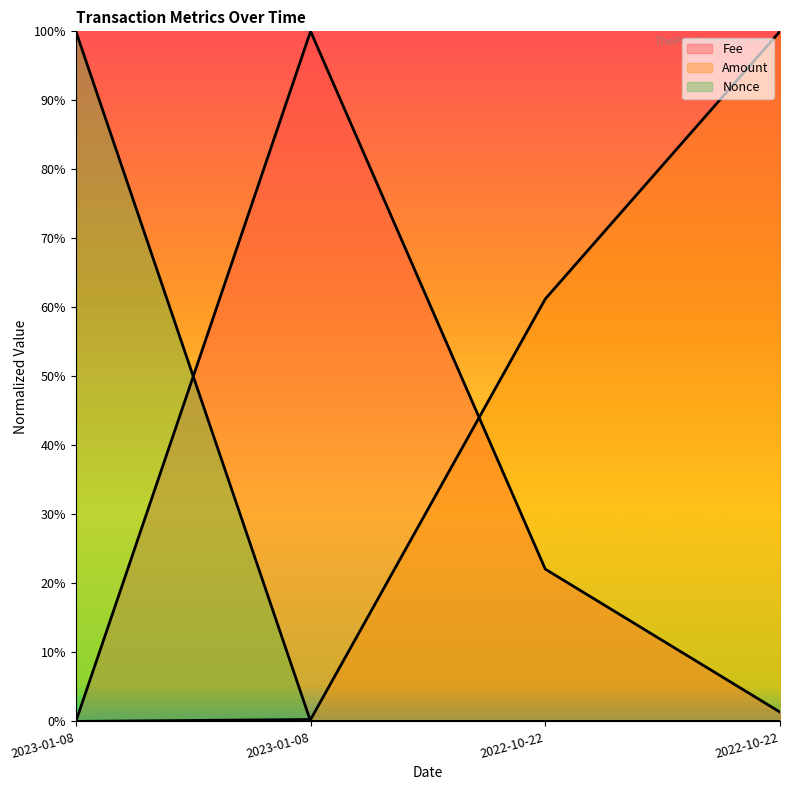

Which series has the largest total across all categories?

Amount